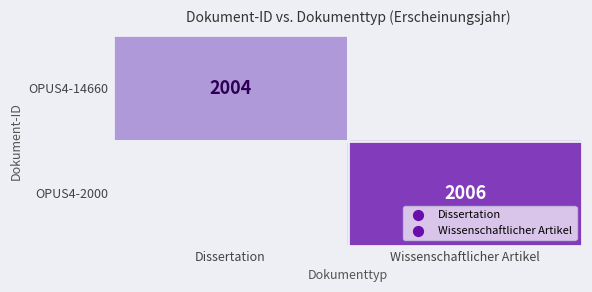

Is it true that OPUS4-2000 equals 3213 at Wissenschaftlicher Artikel?

False